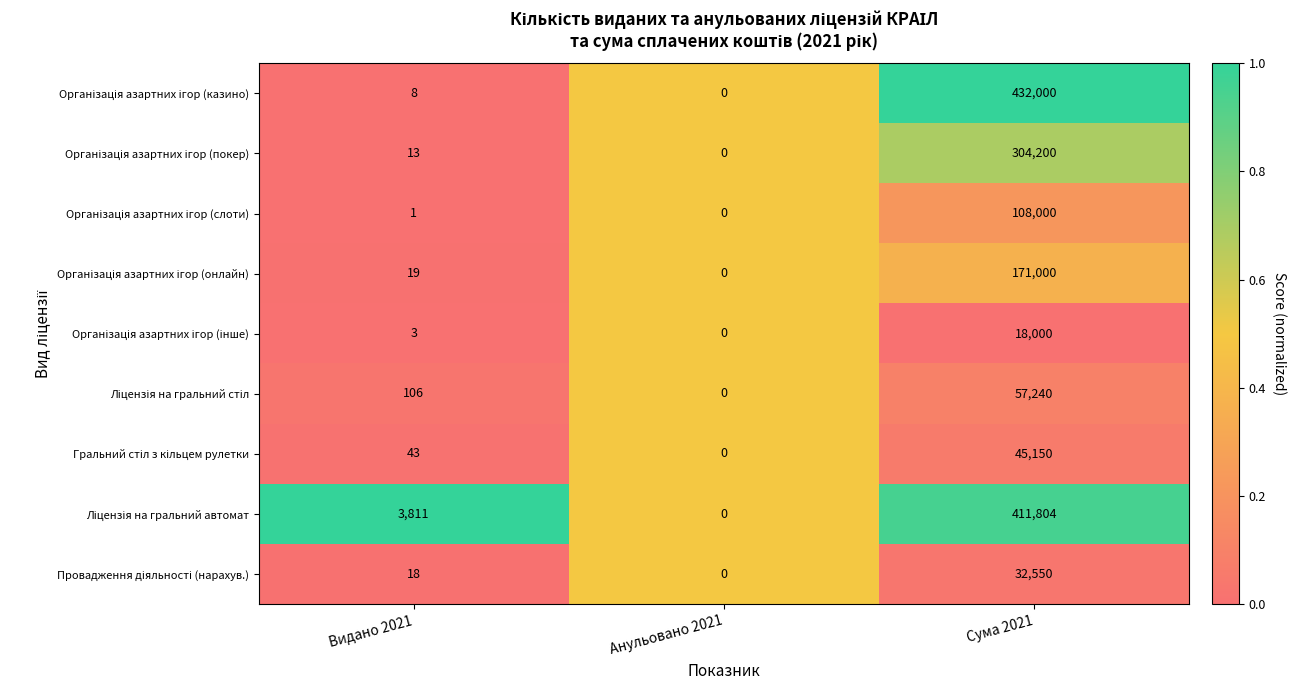

What is the difference between the highest and lowest values at Видано 2021?

3810